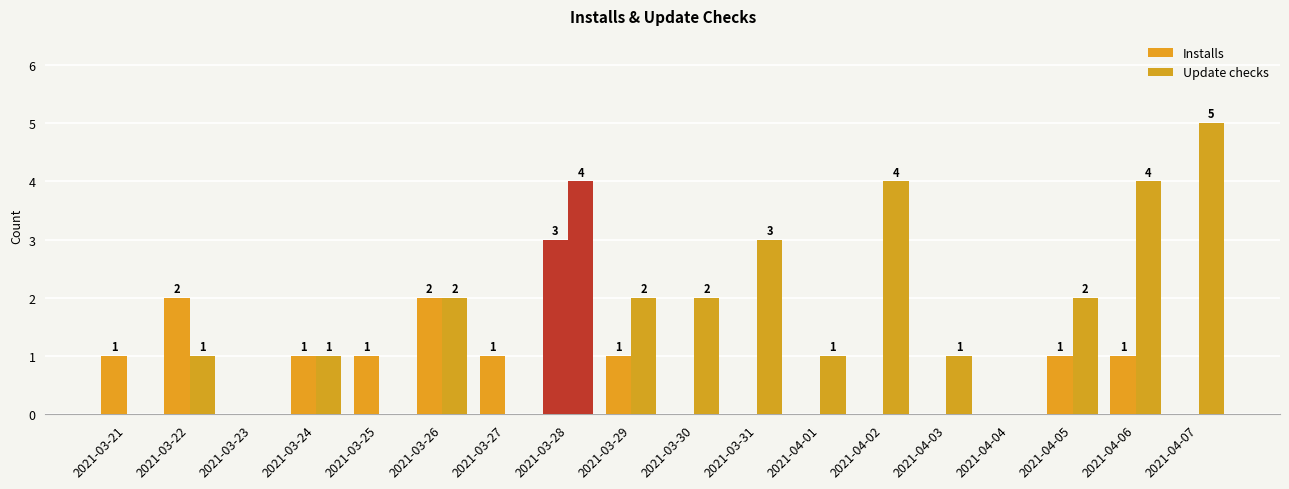

Count the number of categories in the chart.

18